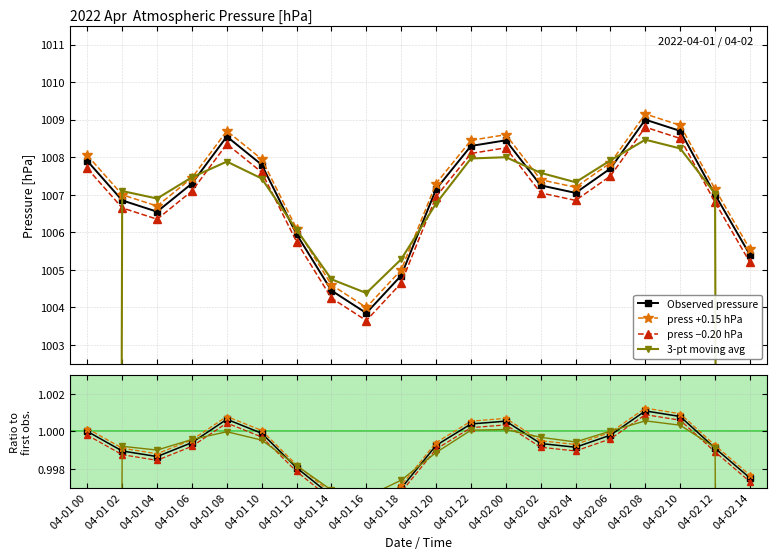

Is it true that press +0.15 hPa equals 1.0 at 04-02 00?

True